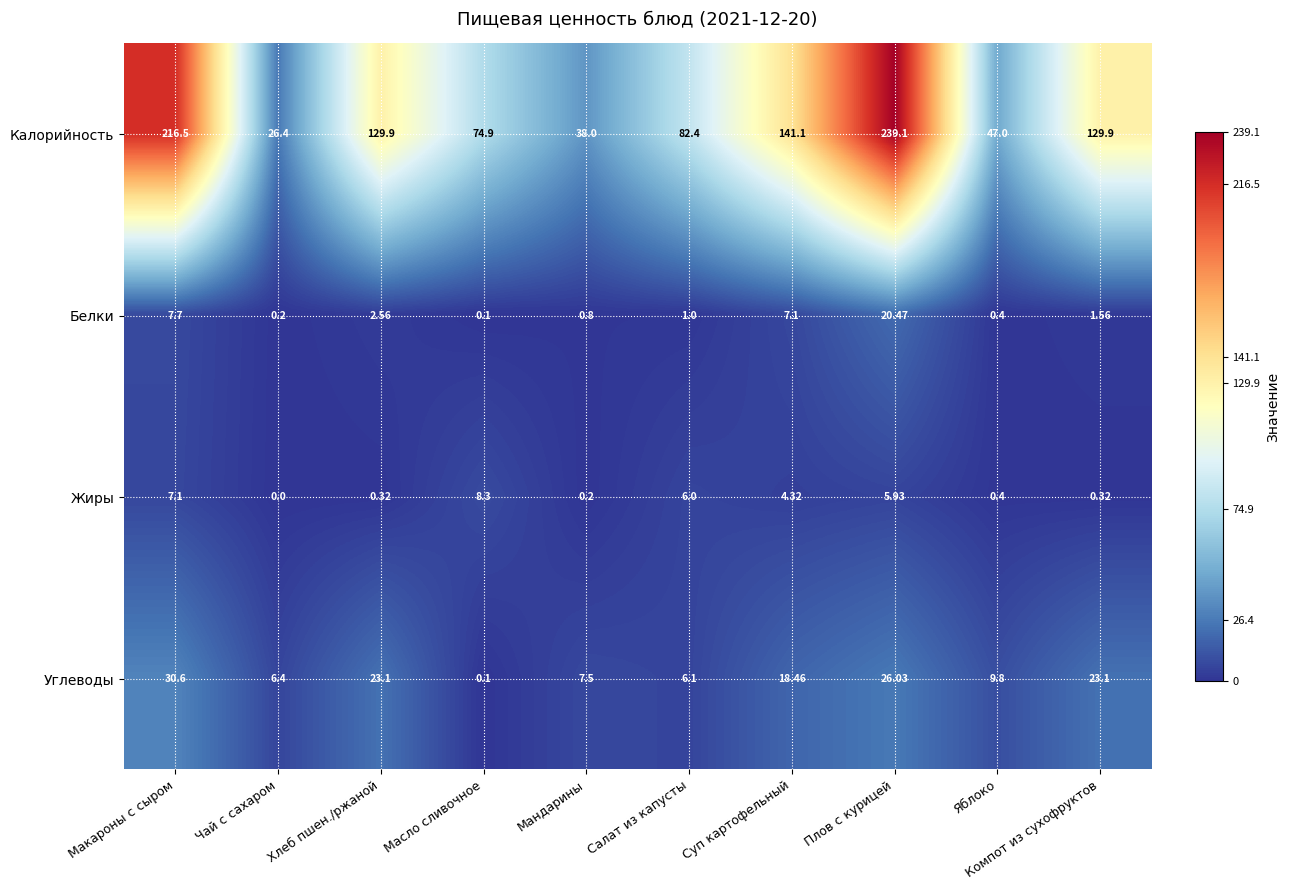

At which category is the sum across all series the highest?

Плов с курицей